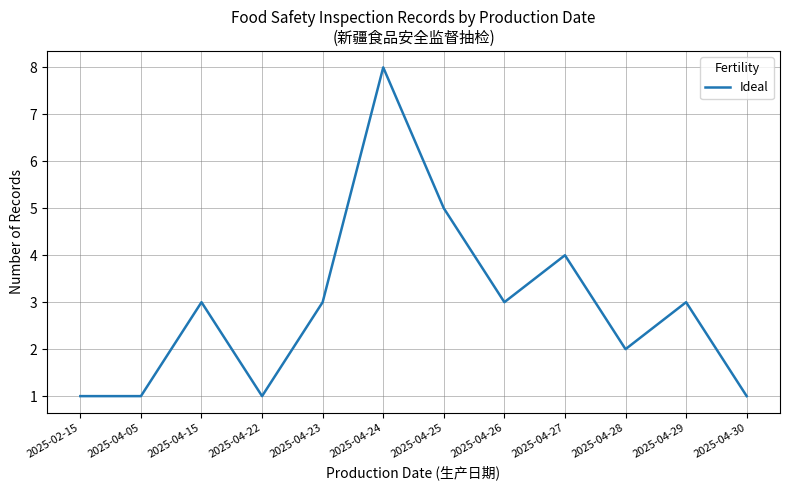

Approximately how many times larger is the value at 2025-04-29 compared to 2025-04-05?

3.0